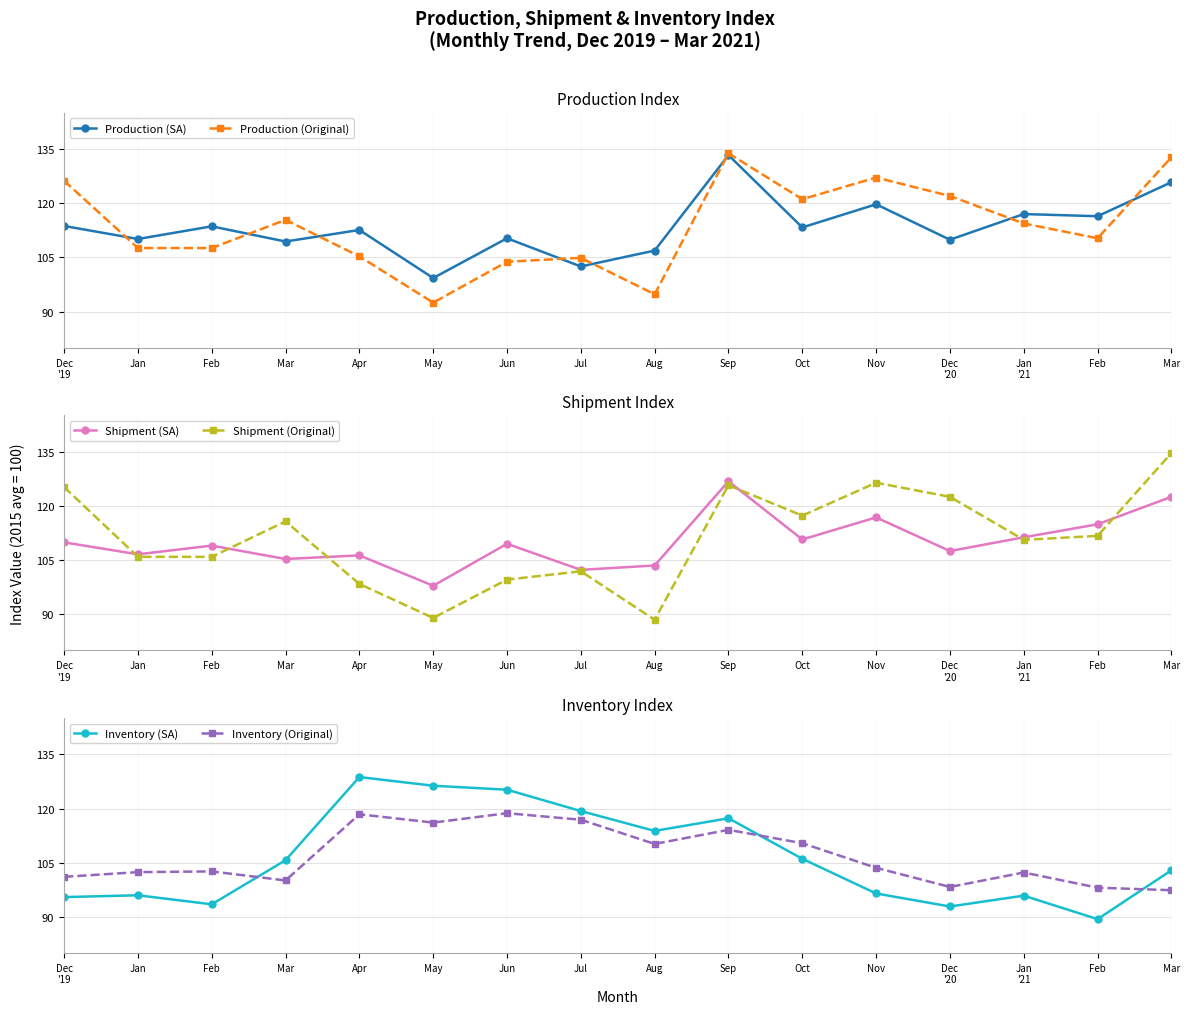

What is the highest value of the Production (Original) series?

133.8